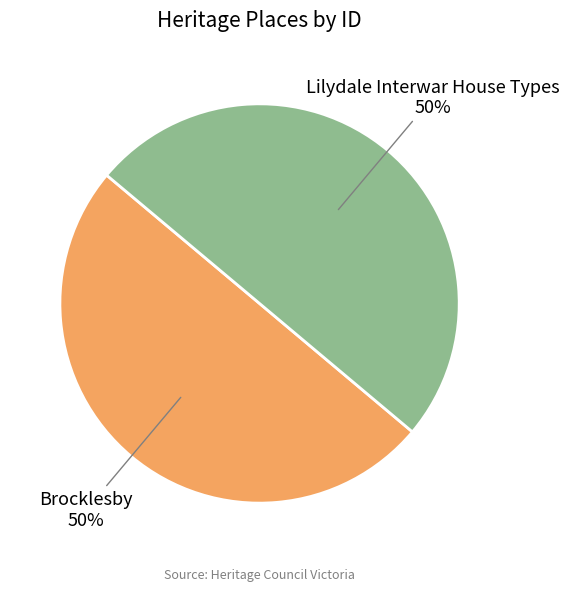

To the nearest percent, what is the average slice percentage?

50%